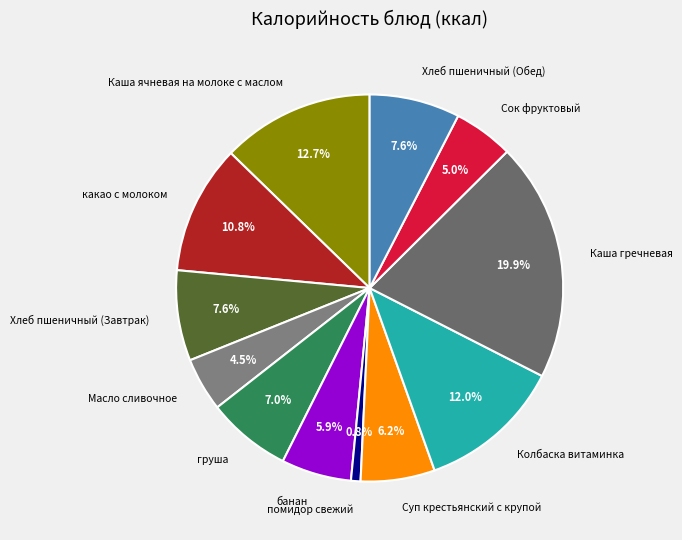

Does груша account for over 50% of the chart?

No